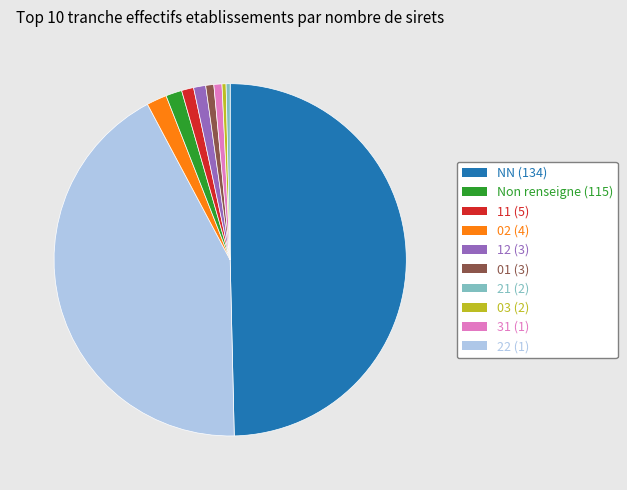

Which slice is the largest?

NN (134)